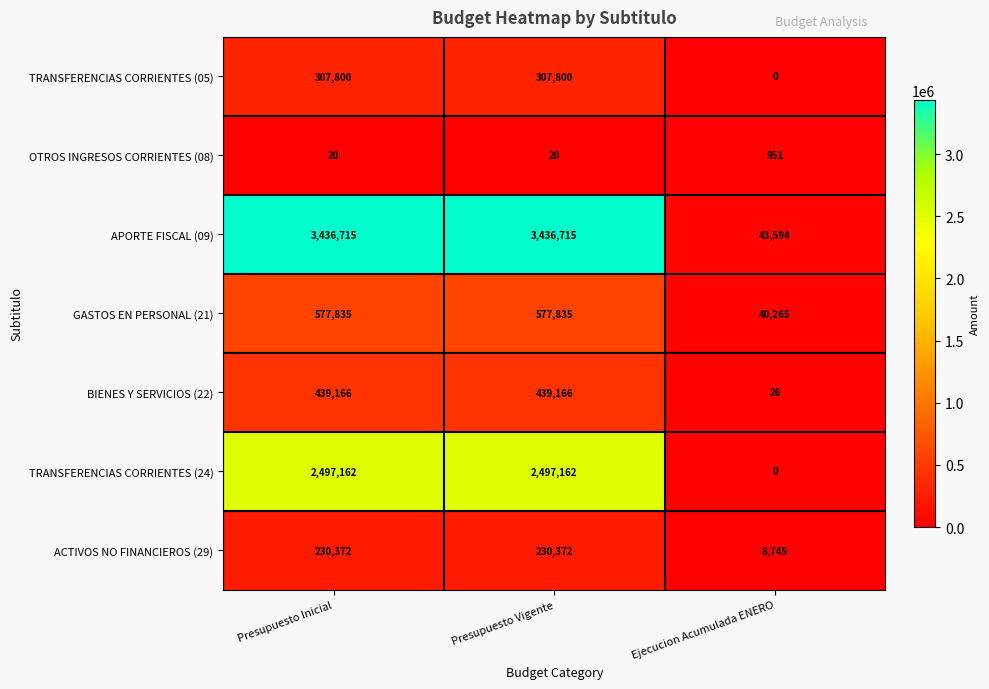

How many categories are shown in the chart?

3